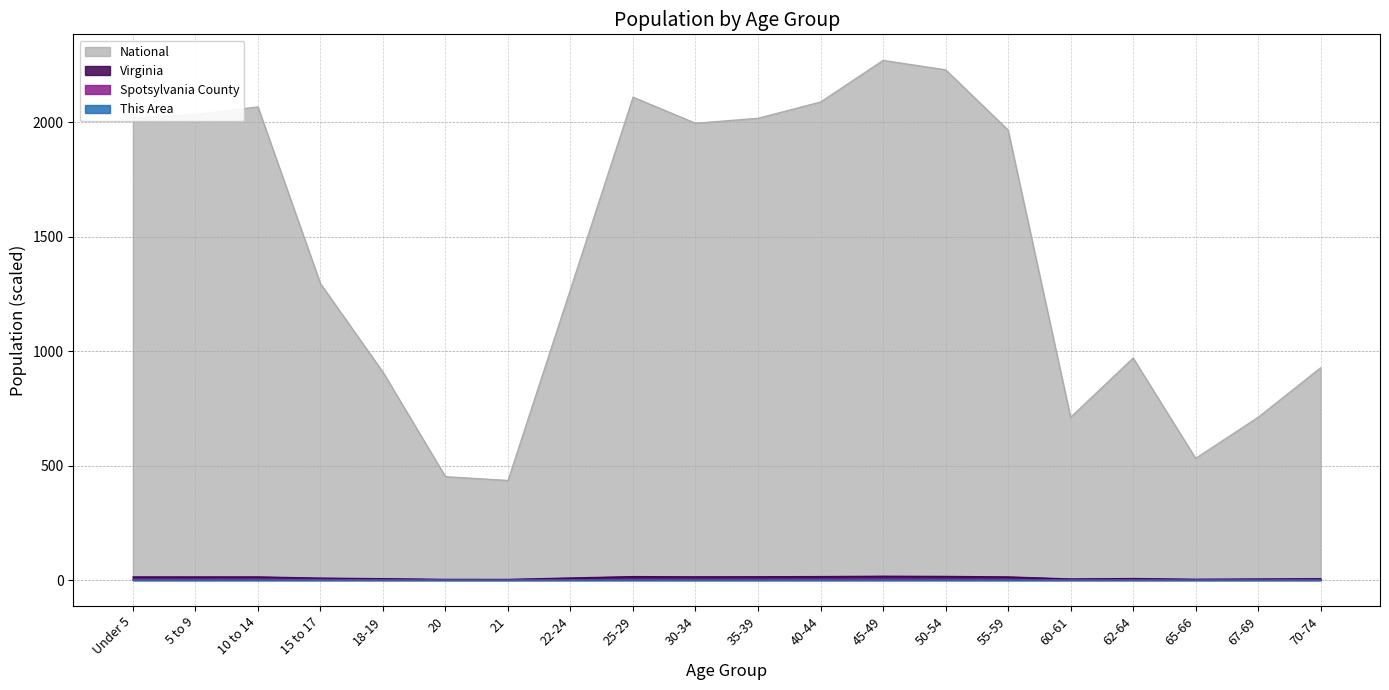

What position from the left is 50-54?

14